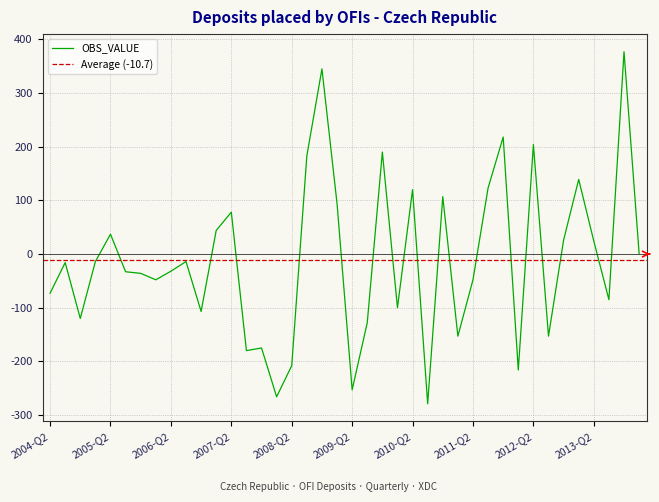

List the labels in order of value, smallest first.

2010-Q3, 2008-Q1, 2009-Q2, 2012-Q1, 2008-Q2, 2007-Q3, 2007-Q4, 2011-Q1, 2012-Q3, 2009-Q3, 2004-Q4, 2006-Q4, 2010-Q1, 2013-Q3, 2004-Q2, 2006-Q1, 2011-Q2, 2005-Q4, 2005-Q3, 2006-Q2, 2004-Q3, 2005-Q1, 2006-Q3, 2014-Q1, 2013-Q2, 2012-Q4, 2005-Q2, 2007-Q1, 2007-Q2, 2009-Q1, 2010-Q4, 2010-Q2, 2011-Q3, 2013-Q1, 2008-Q3, 2009-Q4, 2012-Q2, 2011-Q4, 2008-Q4, 2013-Q4